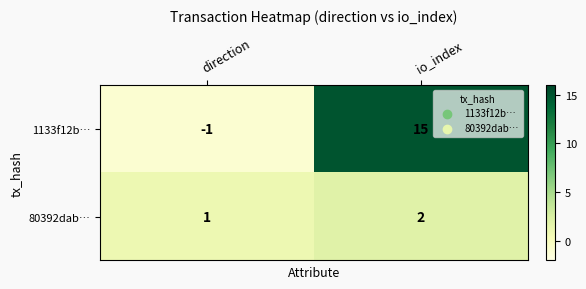

At which label is 1133f12b… closest to 7?

direction